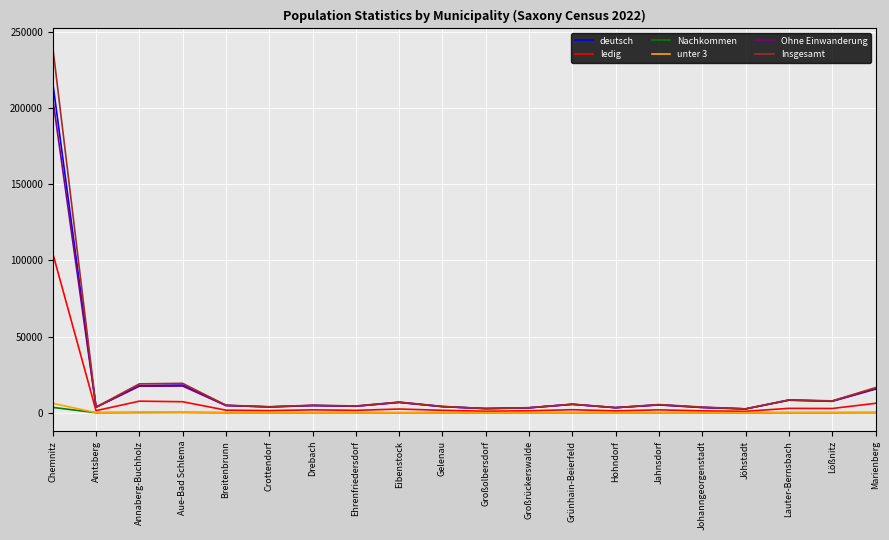

Which category has the highest value across all series?

Chemnitz